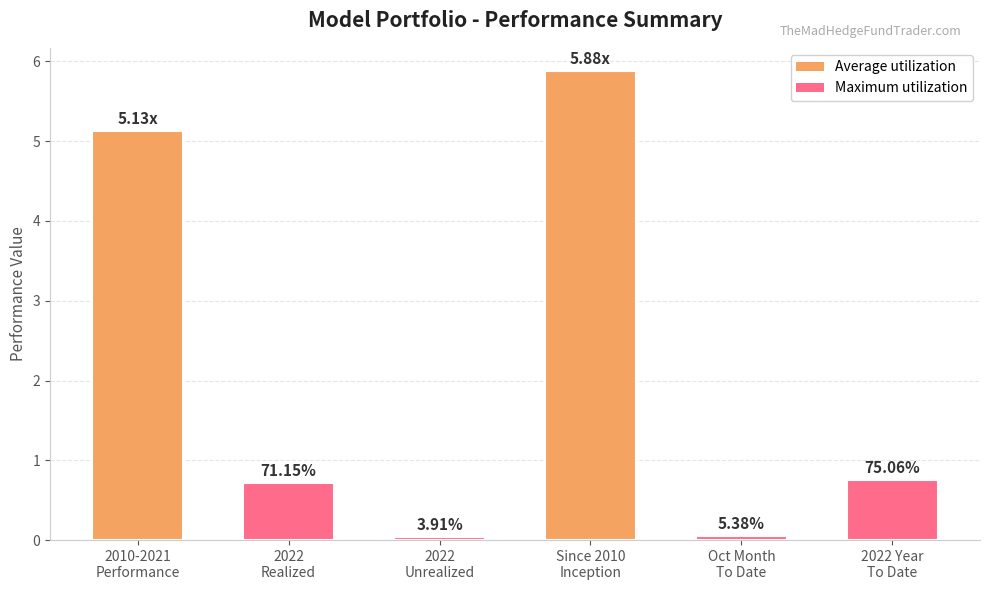

Reading left to right, what are all the values shown in this chart?

5.1	0.7	0.0	5.9	0.1	0.8